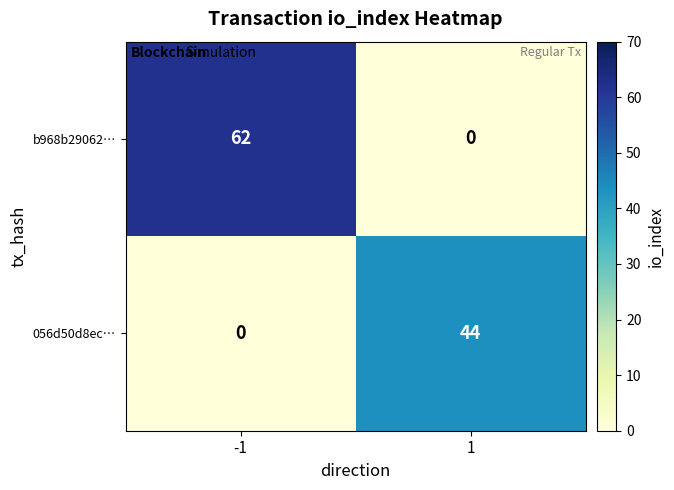

At 1, list the series in order from smallest to largest.

b968b29062…, 056d50d8ec…